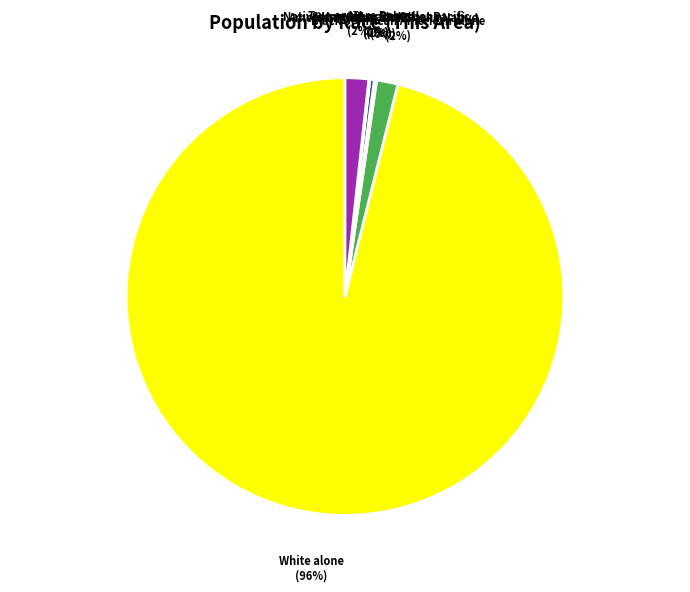

To the nearest percent, what is the difference between the largest and smallest slice percentages?

96%